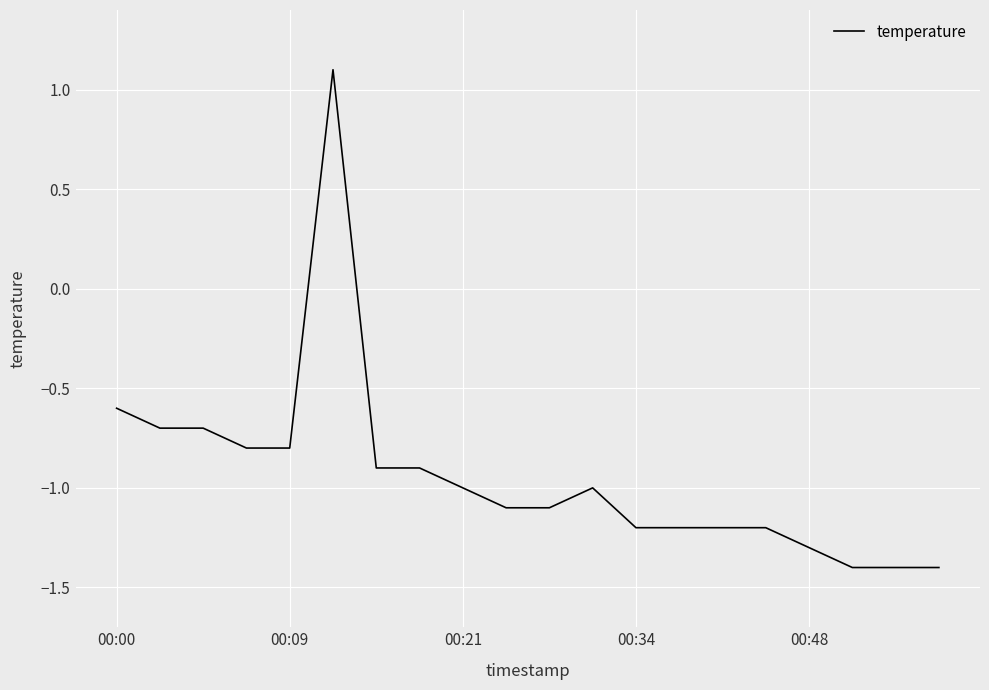

What is the smallest value displayed?

-1.4